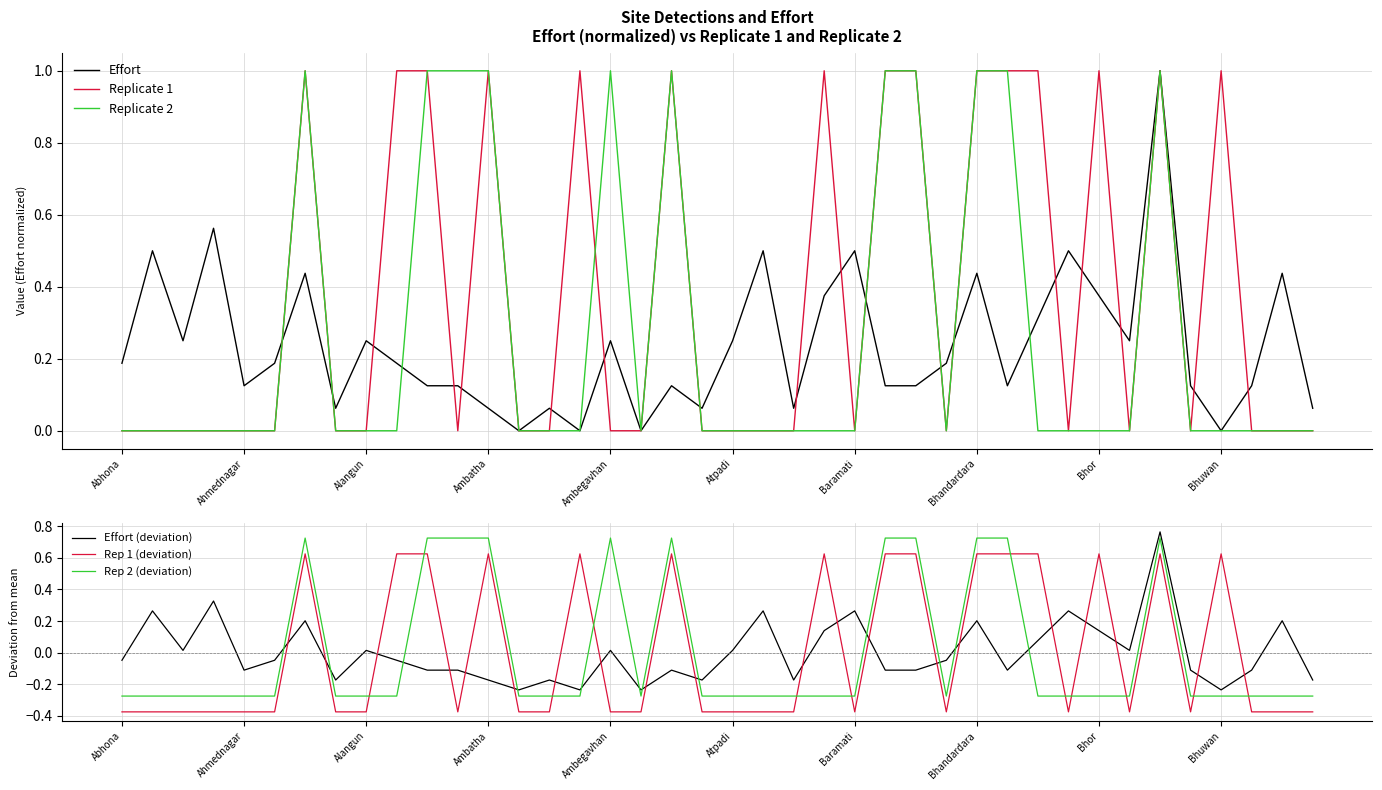

Is it true that Effort equals 0.2 at Ahmednagar?

False